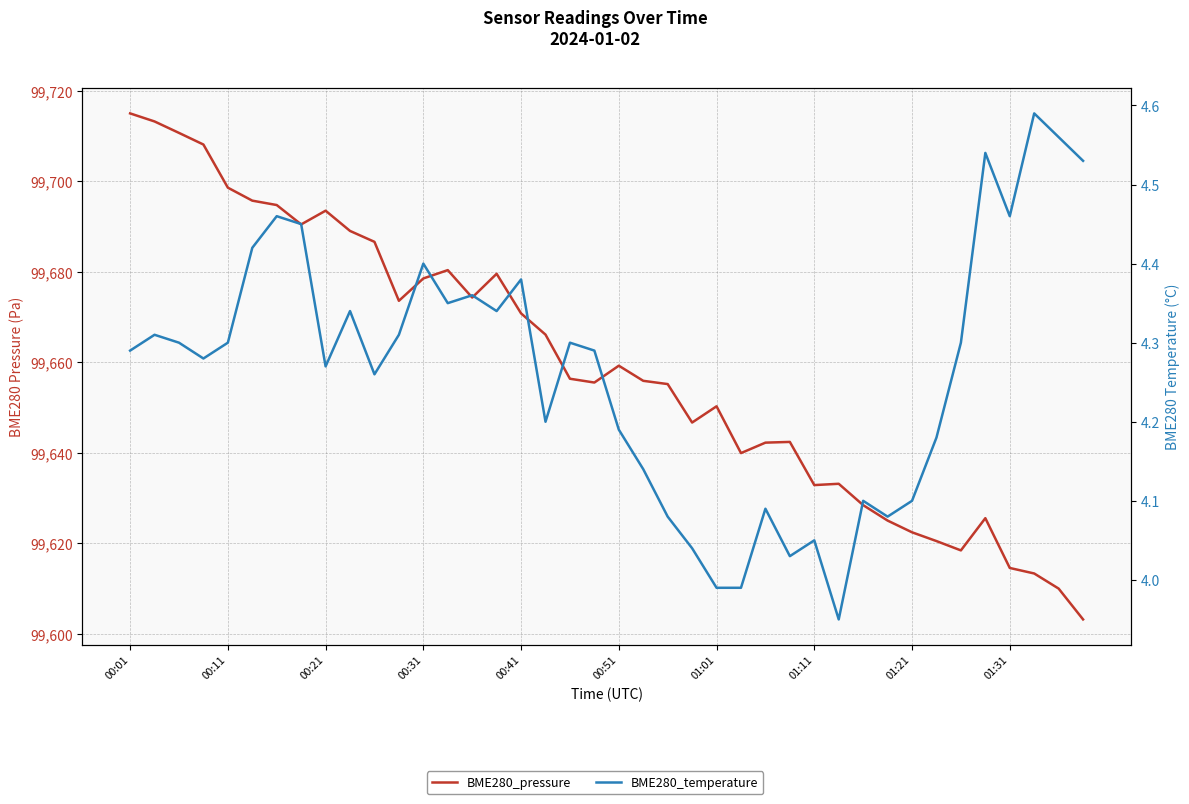

At how many categories does at least one series exceed 43246?

40